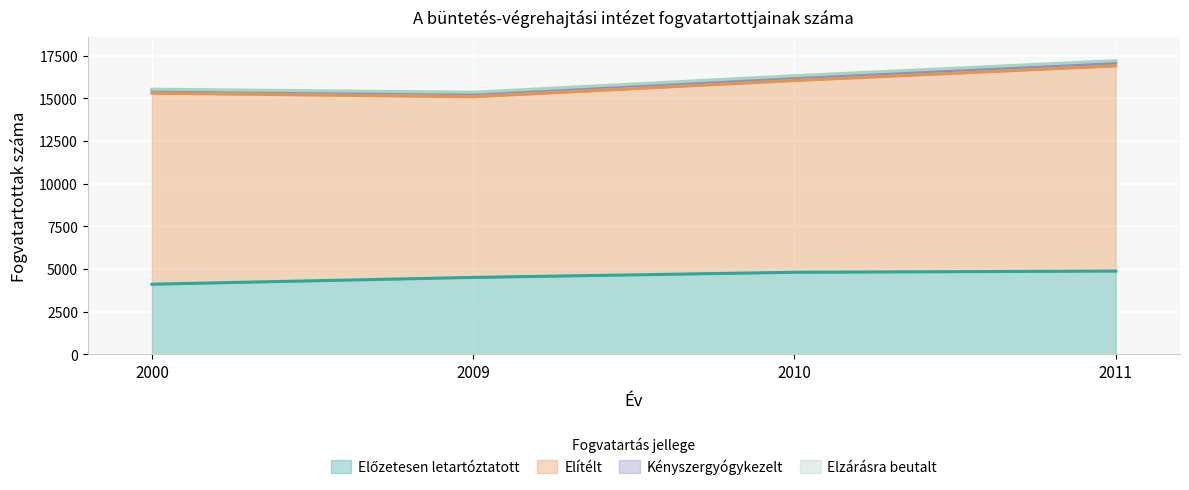

What is the difference between the maximum and minimum values in the Elítélt series?

1438